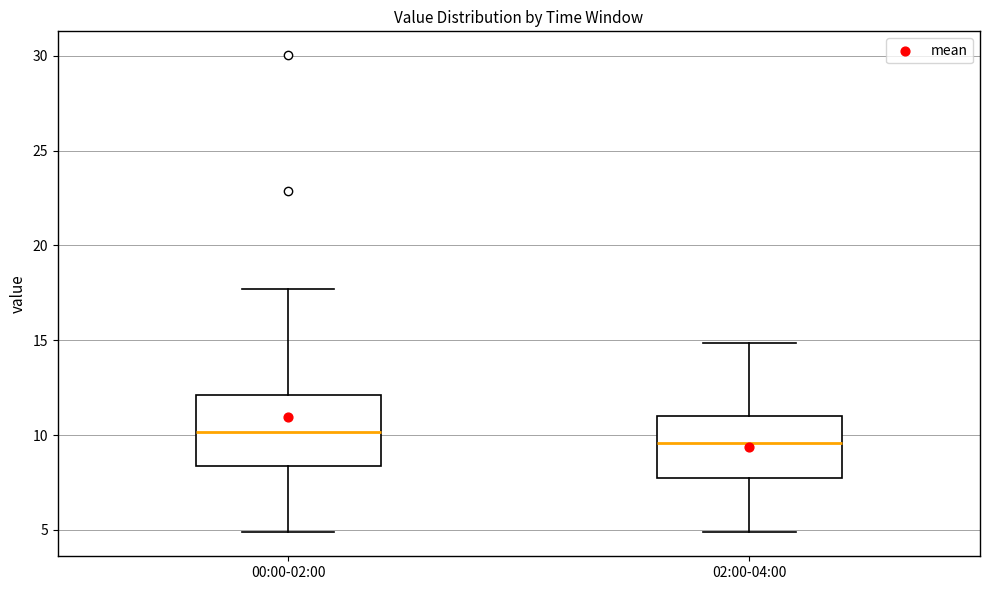

Reading left to right, transcribe this box plot: for each box, give where its median line is, the range the box spans, and where its two whiskers end, as read against the y-axis. The values are not printed on the chart, so give them approximately, as read against the axis.

00:00-02:00: median 10.0, box 8.5 to 12.0, whiskers 5.0 to 17.5
02:00-04:00: median 9.5, box 8.0 to 11.0, whiskers 5.0 to 15.0